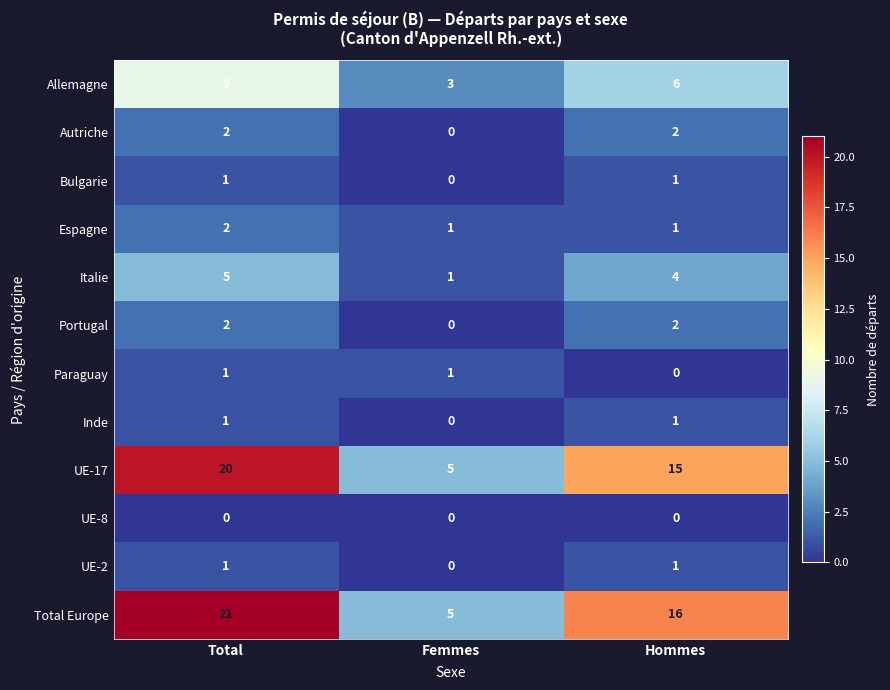

Rank the categories by Allemagne value from highest to lowest.

Total, Hommes, Femmes